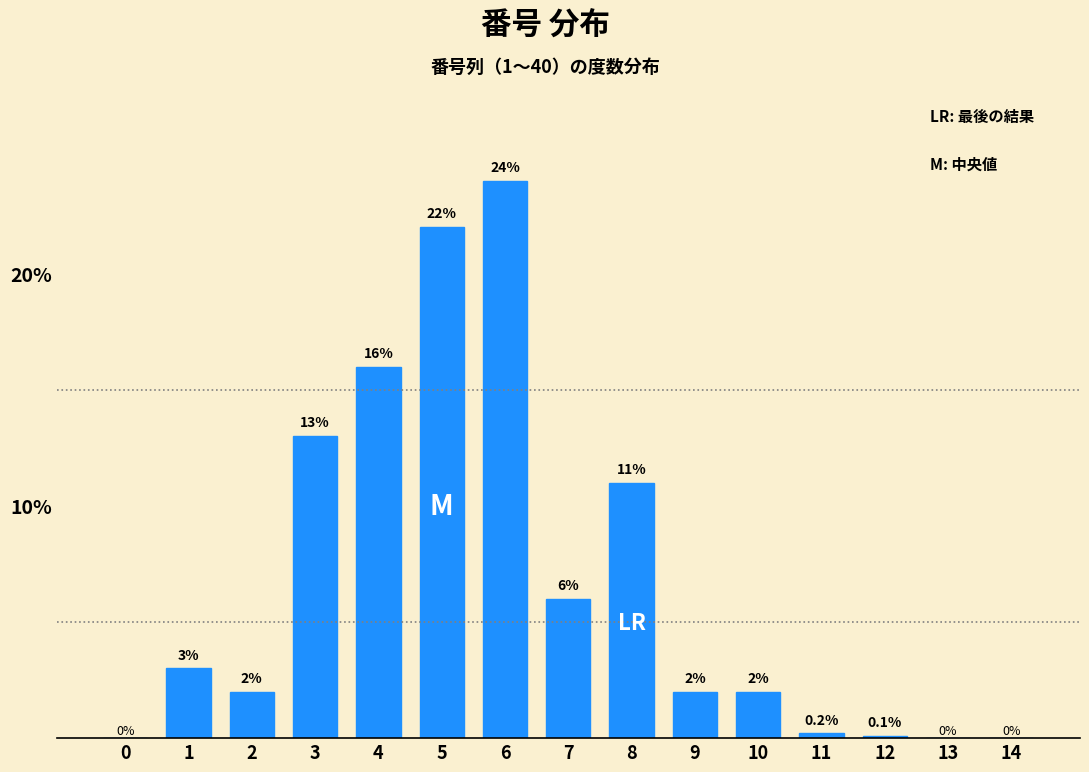

Reading left to right, list all the values displayed in this chart.

0=0.0	1=3.0	2=2.0	3=13.0	4=16.0	5=22.0	6=24.0	7=6.0	8=11.0	9=2.0	10=2.0	11=0.2	12=0.1	13=0.0	14=0.0